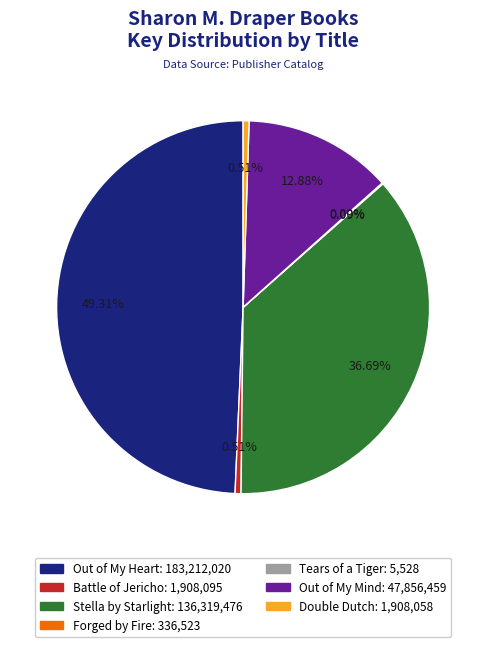

To the nearest percent, what percentage of the pie is Double Dutch?

1%